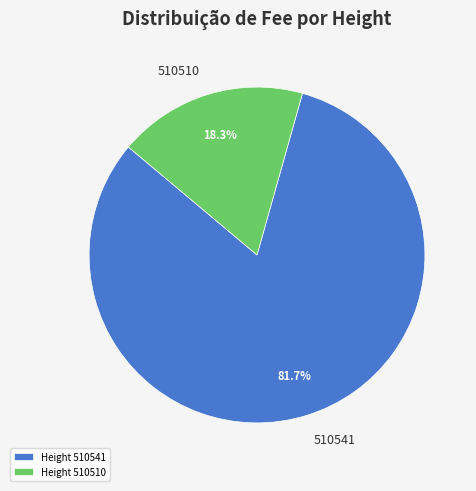

Which slice represents more than half of the pie?

Height 510541